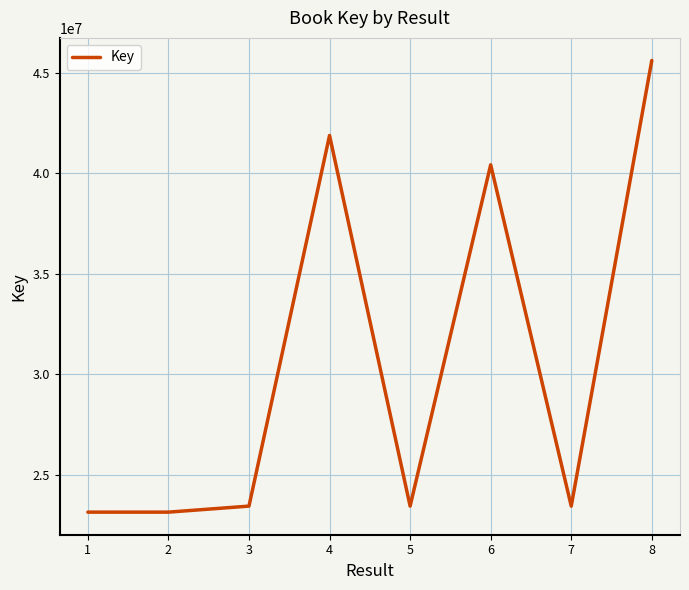

What is the change in value from 4 to 7?

-18436484